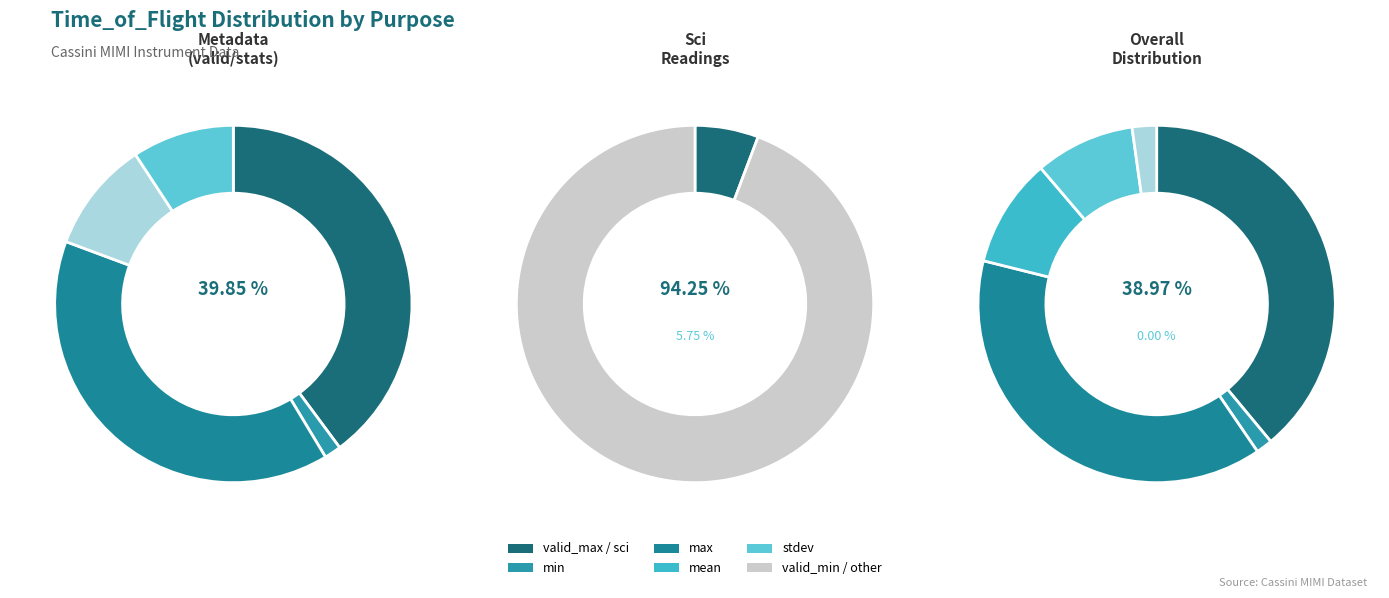

The max slice represents 38% of the pie. True or false?

True